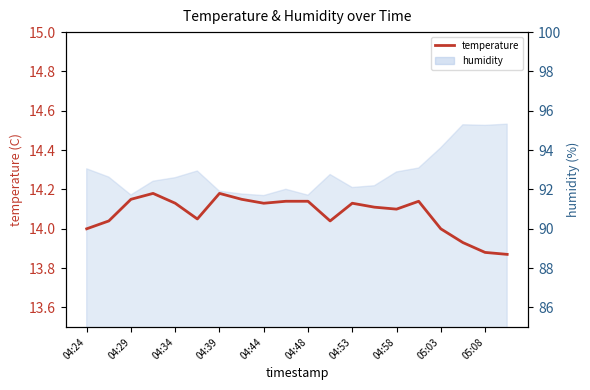

What is the change in value from 04:29 to 05:03?

-0.2